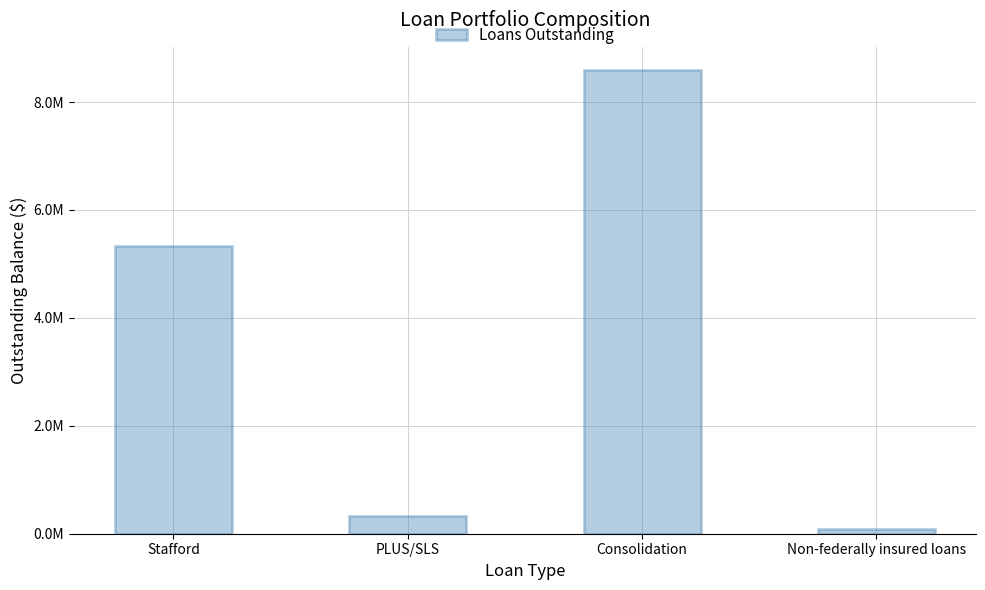

List the labels in order of value, smallest first.

Non-federally insured loans, PLUS/SLS, Stafford, Consolidation